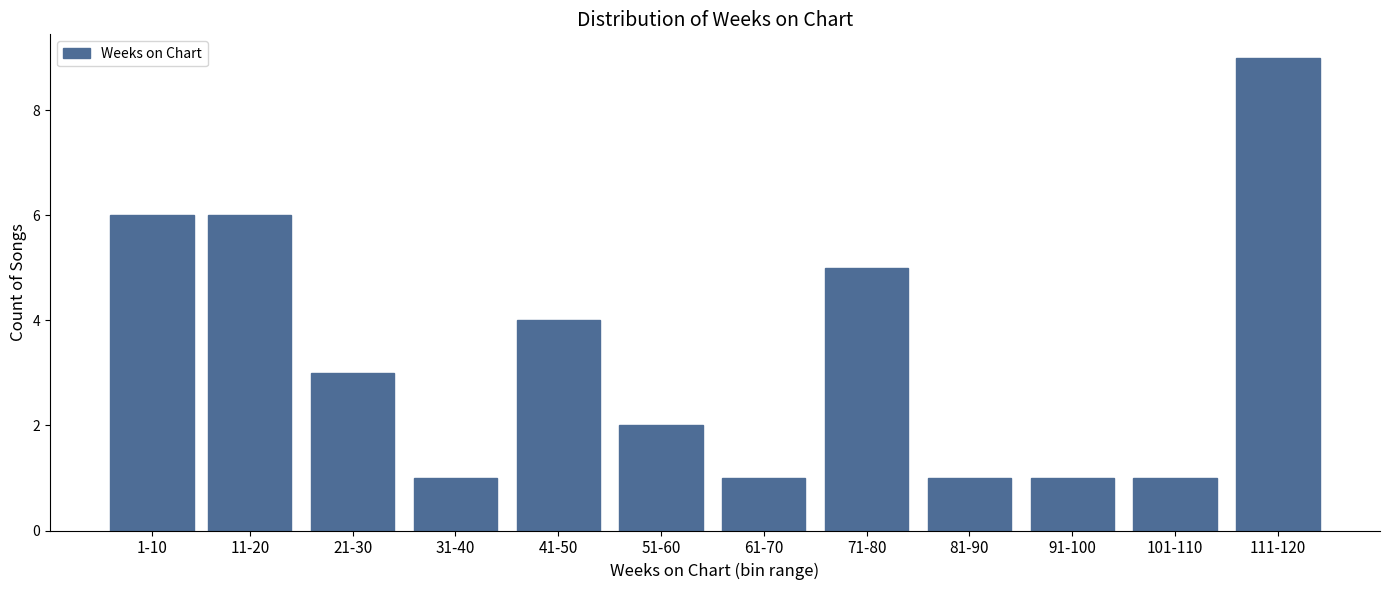

Reading right to left, list all the values displayed in this chart.

9	1	1	1	5	1	2	4	1	3	6	6